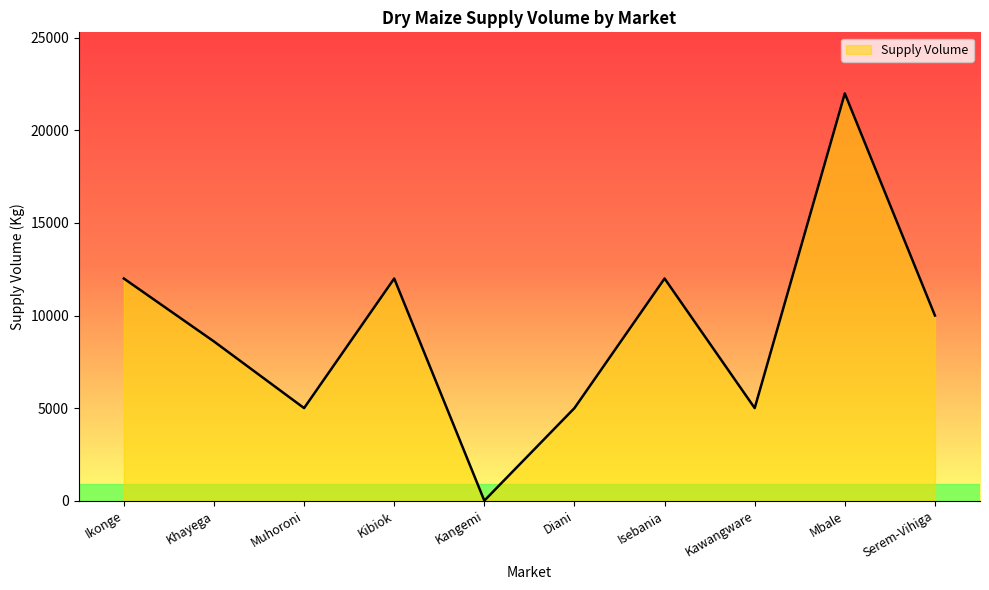

The value at Serem-Vihiga is 14377. True or false?

False